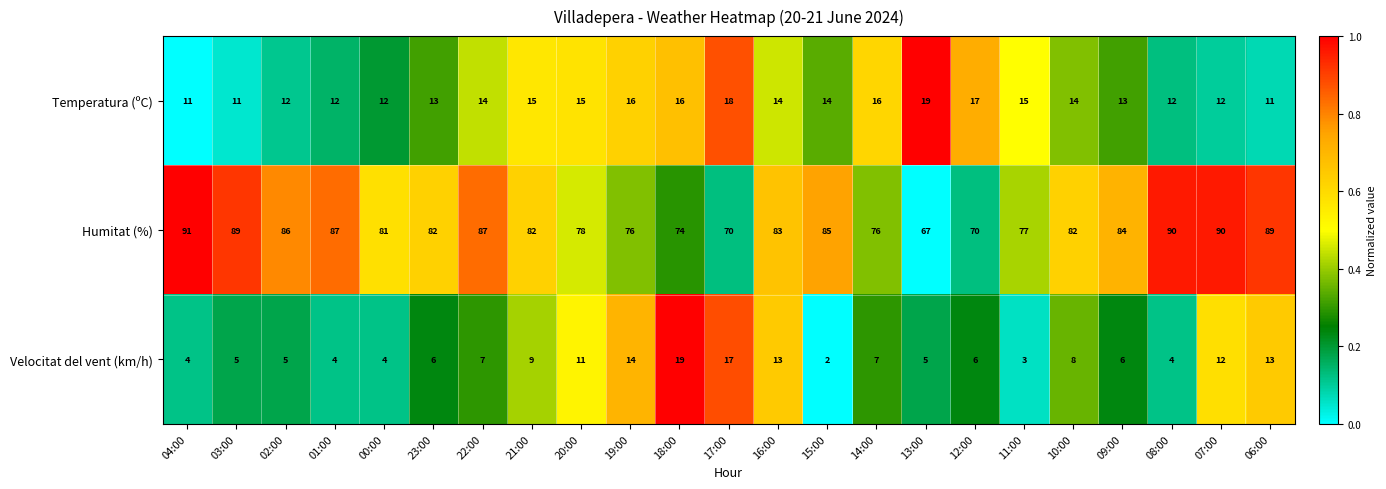

Between 13:00 and 09:00, which series saw the biggest shift?

Humitat (%)